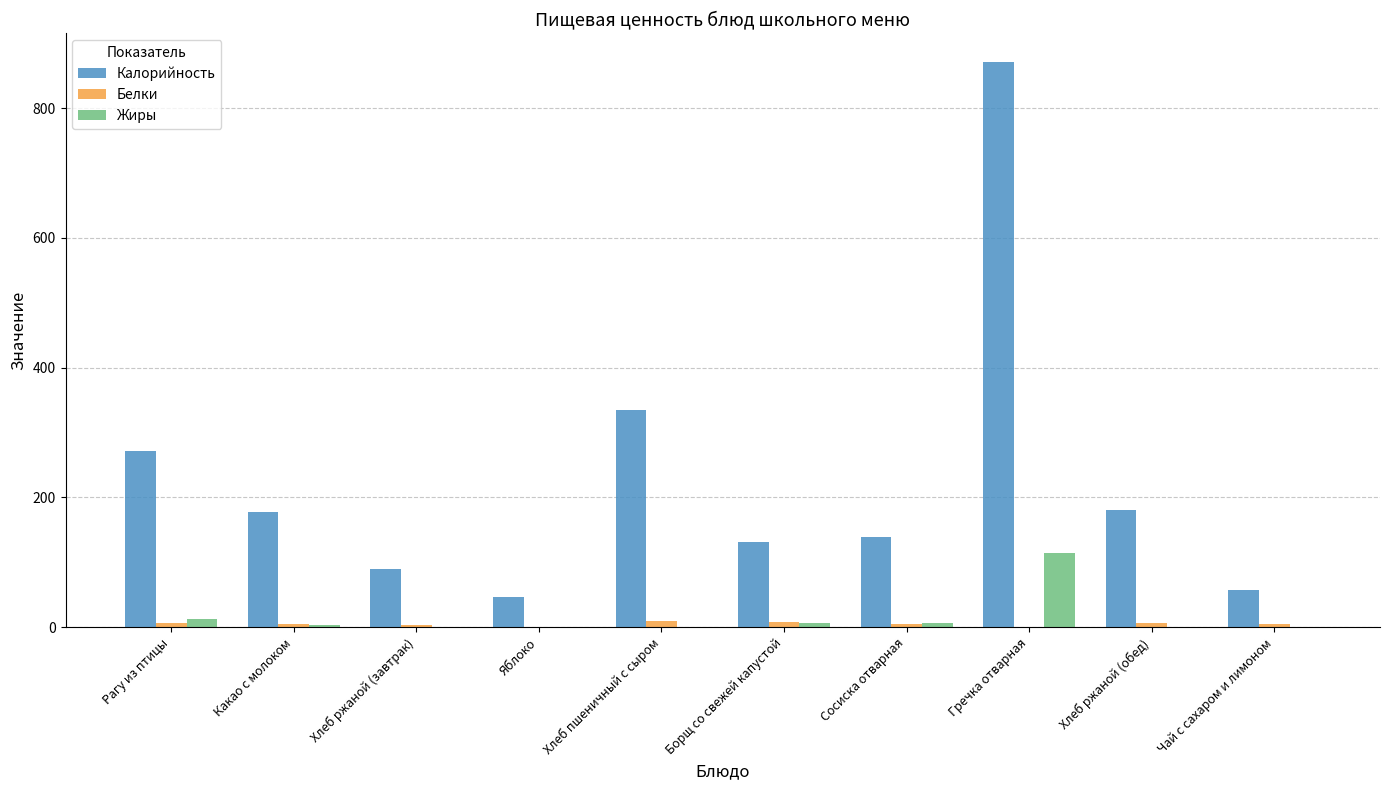

At which label does Калорийность first exceed 177?

Рагу из птицы